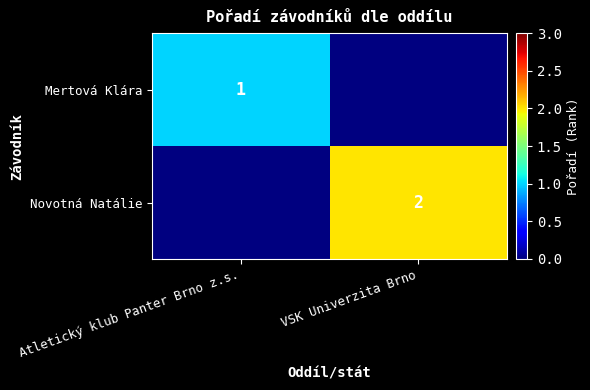

The Novotná Natálie series shows 2 at VSK Univerzita Brno. True or false?

True